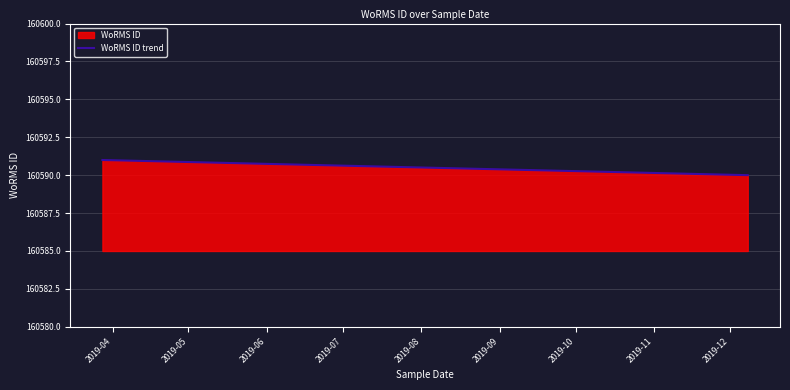

What is the approximate value at 2019-06?

160590